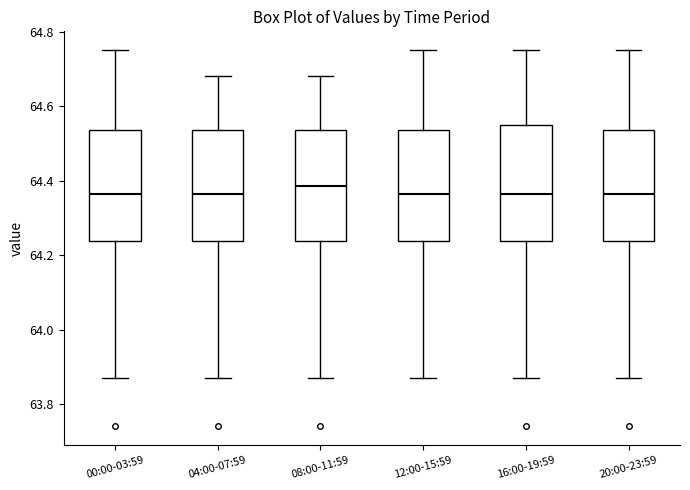

Where does the lower whisker of the box for 16:00-19:59 end on the y-axis? The values are not printed on the chart, so give them approximately, as read against the axis.

63.88